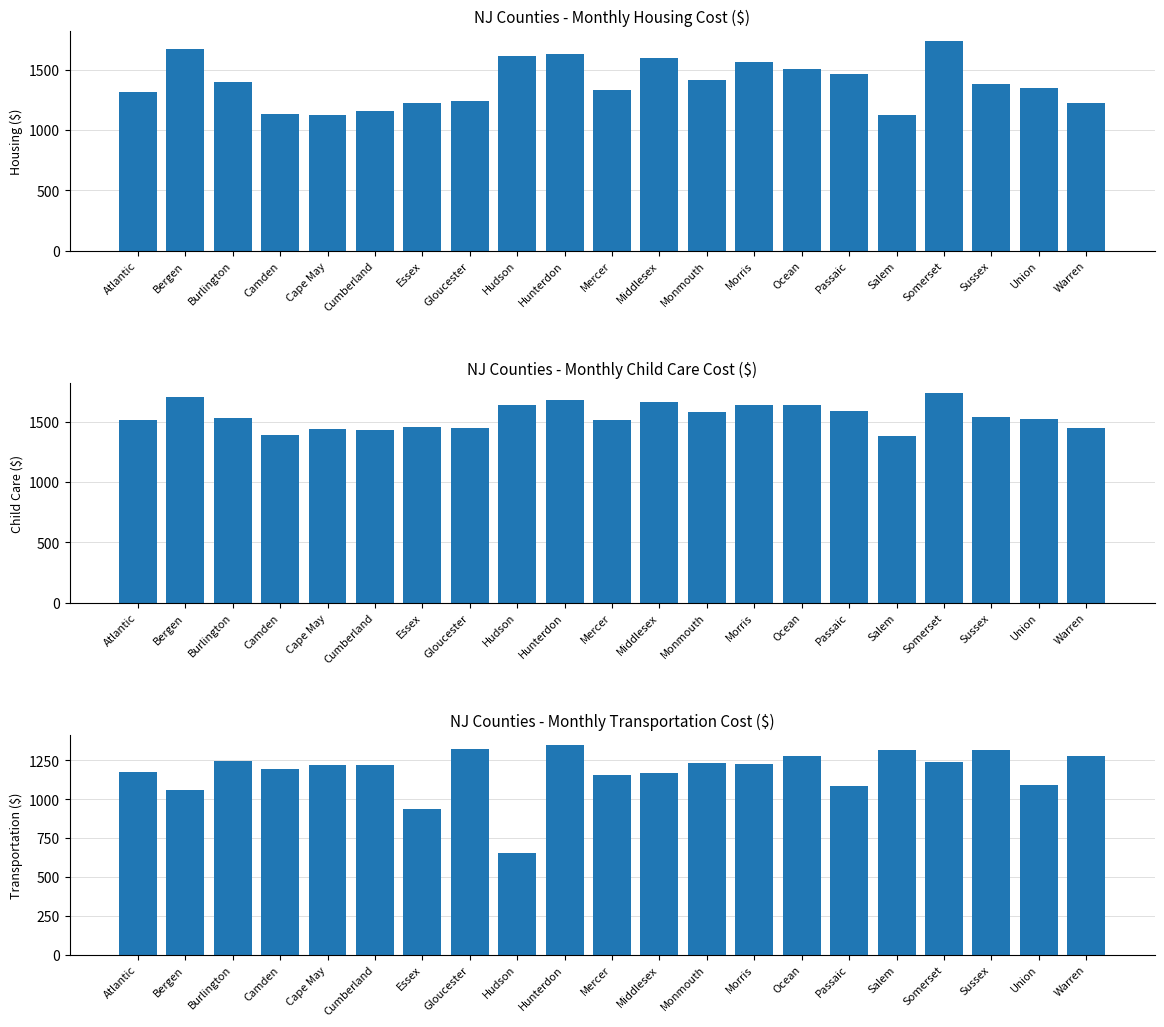

How many values in the Child Care series are below 1527?

10